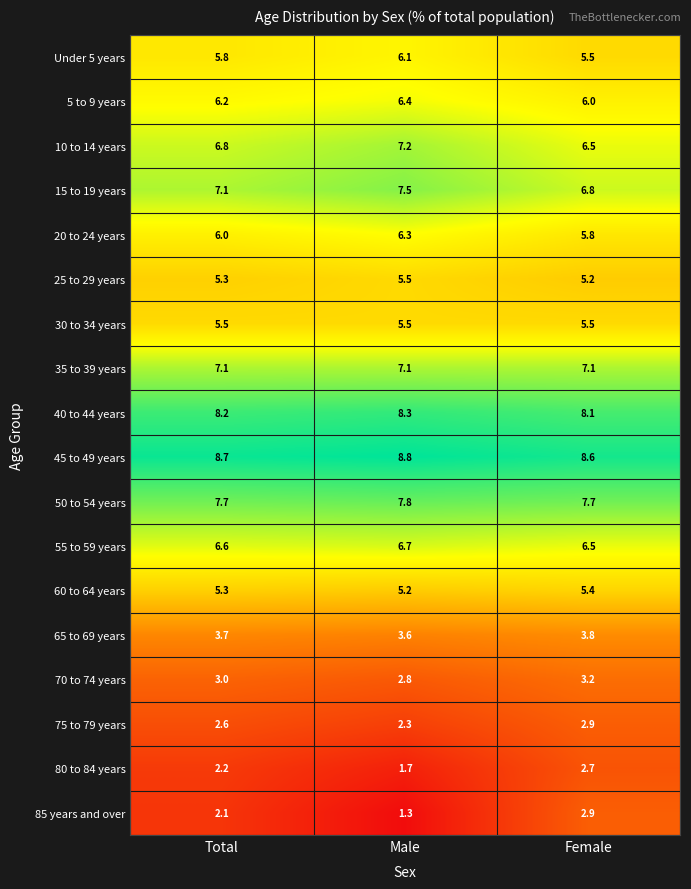

Which category has the lowest value across all series?

Male